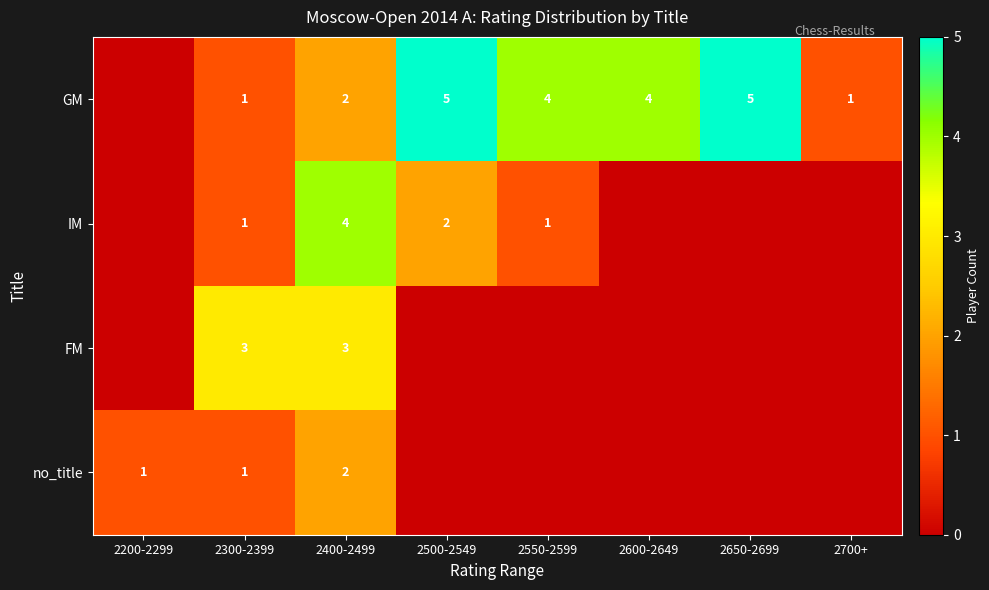

What is the total value across all series at 2700+?

1